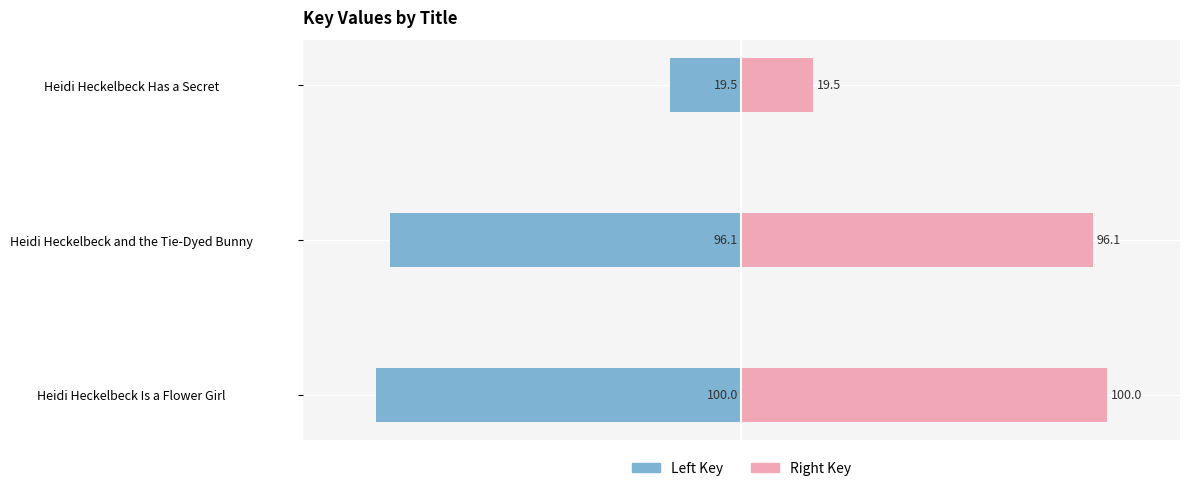

How many data points in Left Key are above -96?

1